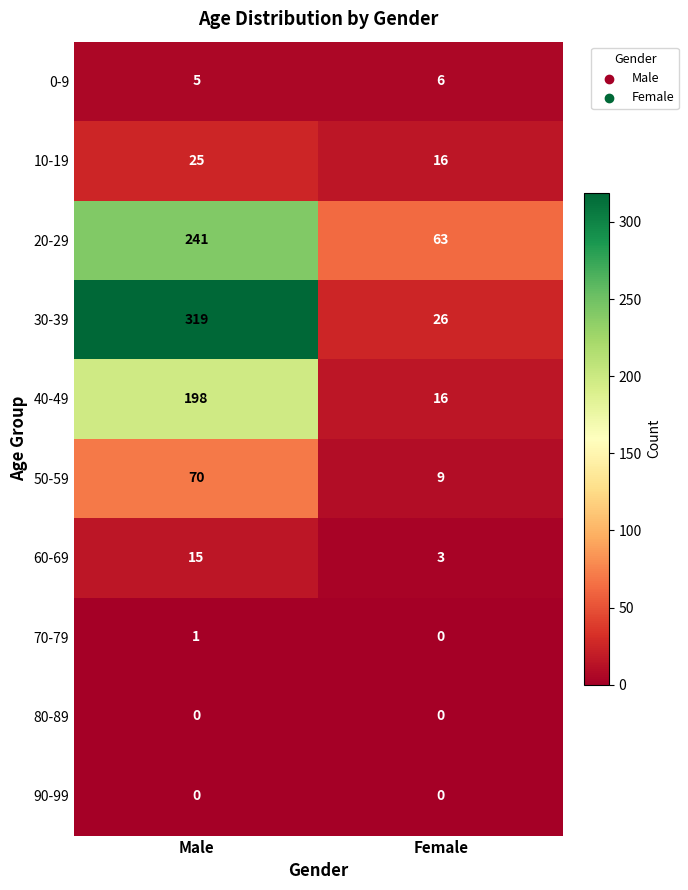

The 50-59 series shows 46 at Male. True or false?

False